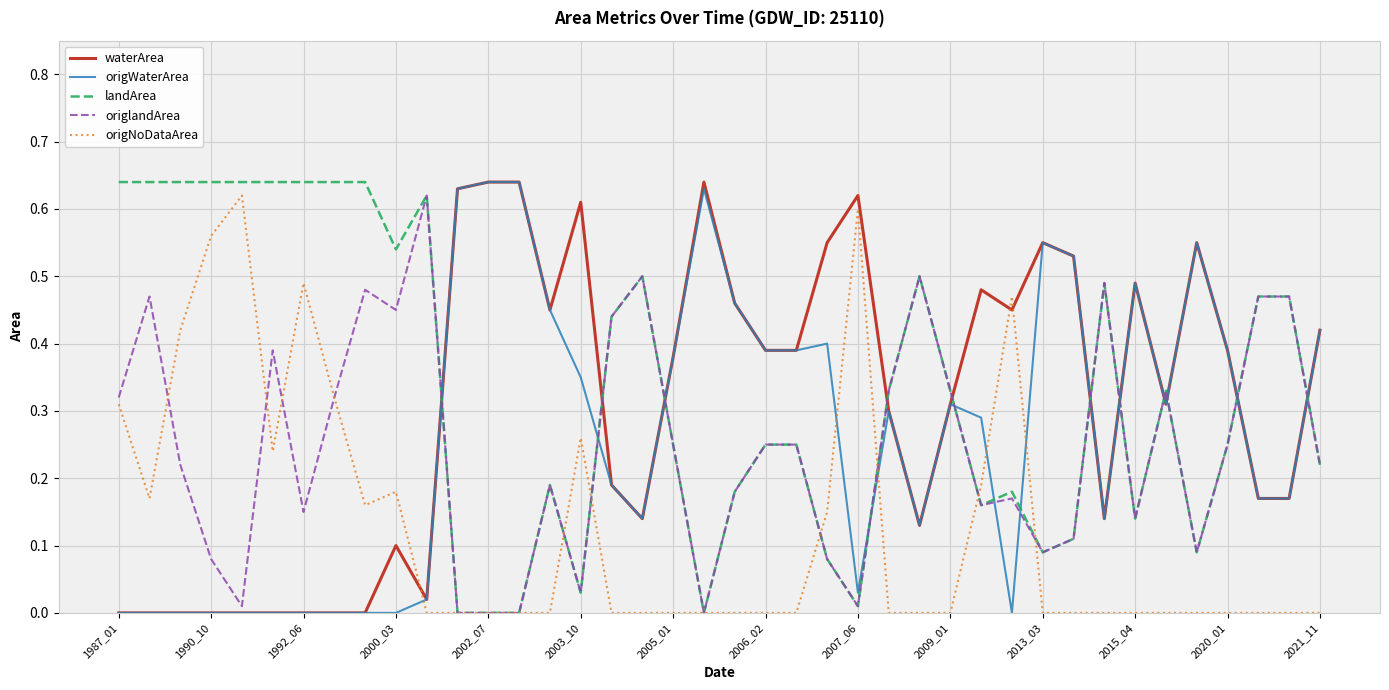

How many times do origWaterArea and origNoDataArea cross each other?

5